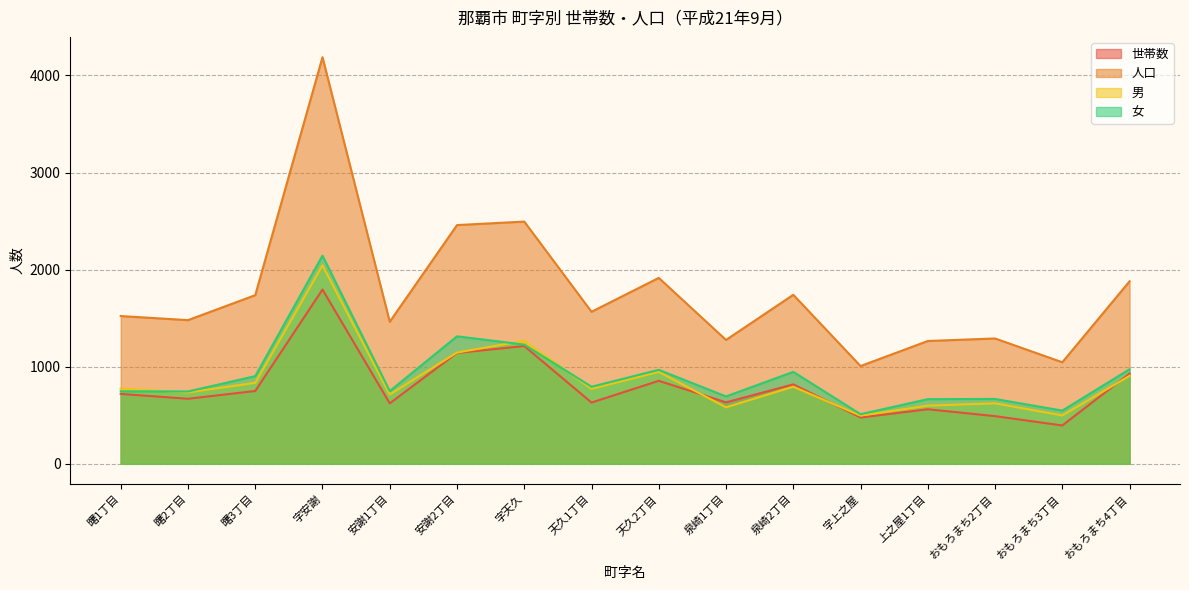

At which category does 男 reach its first local valley?

曙2丁目